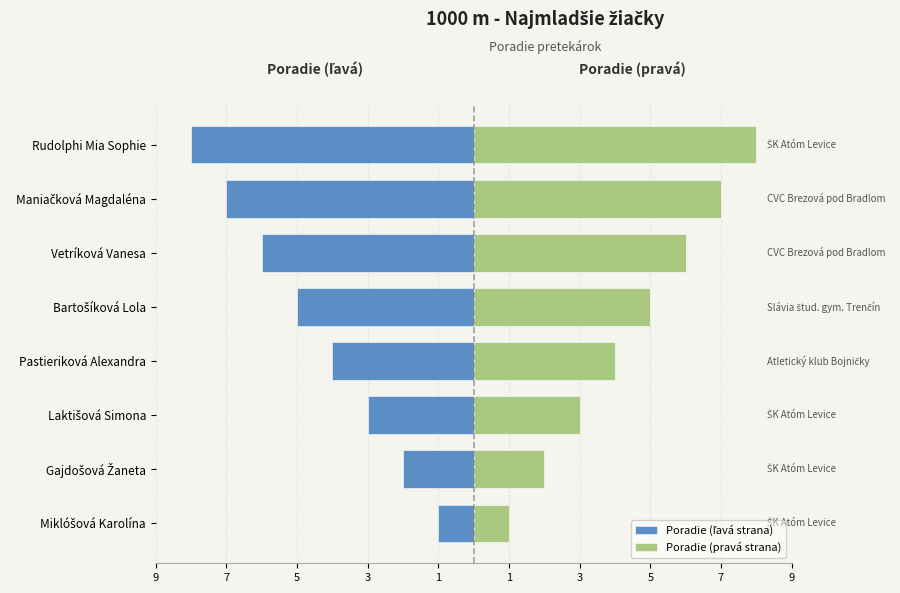

What is the spread (max minus min) of values at 1?

10